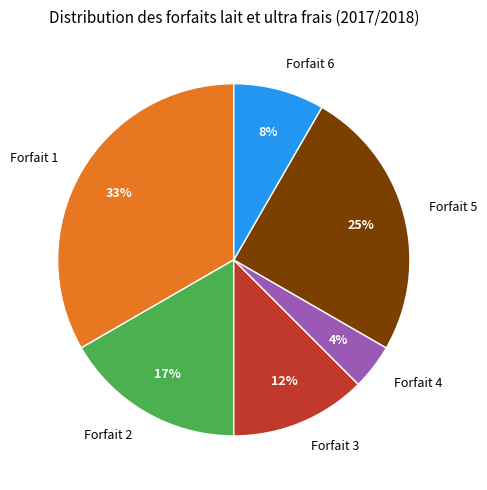

Does Forfait 1 account for over 50% of the chart?

No